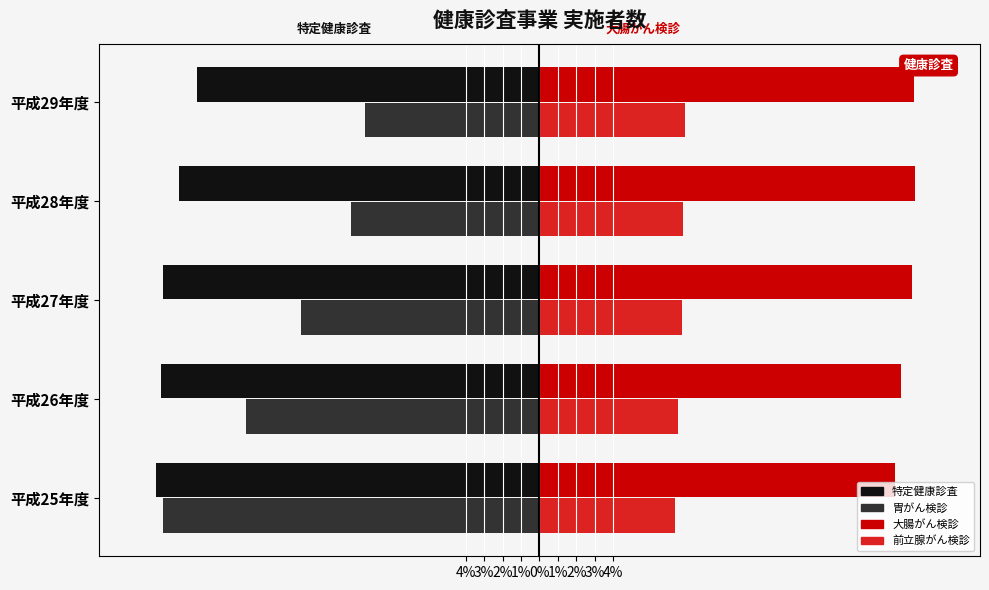

What are all the series names shown in the legend?

特定健康診査, 胃がん検診, 大腸がん検診, 前立腺がん検診